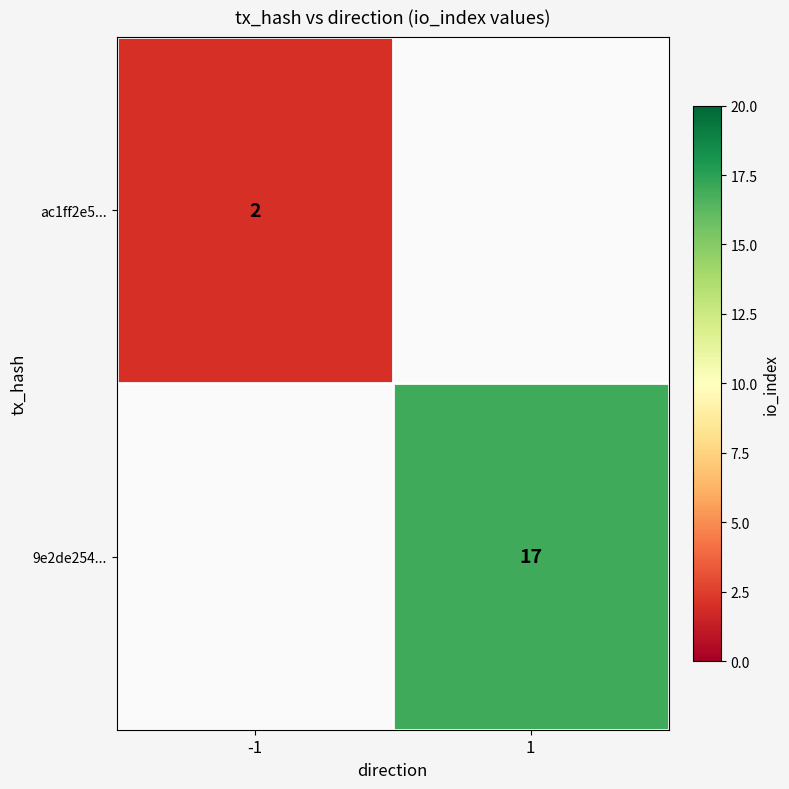

True or false: ac1ff2e5... has a value of 1 at -1.

False